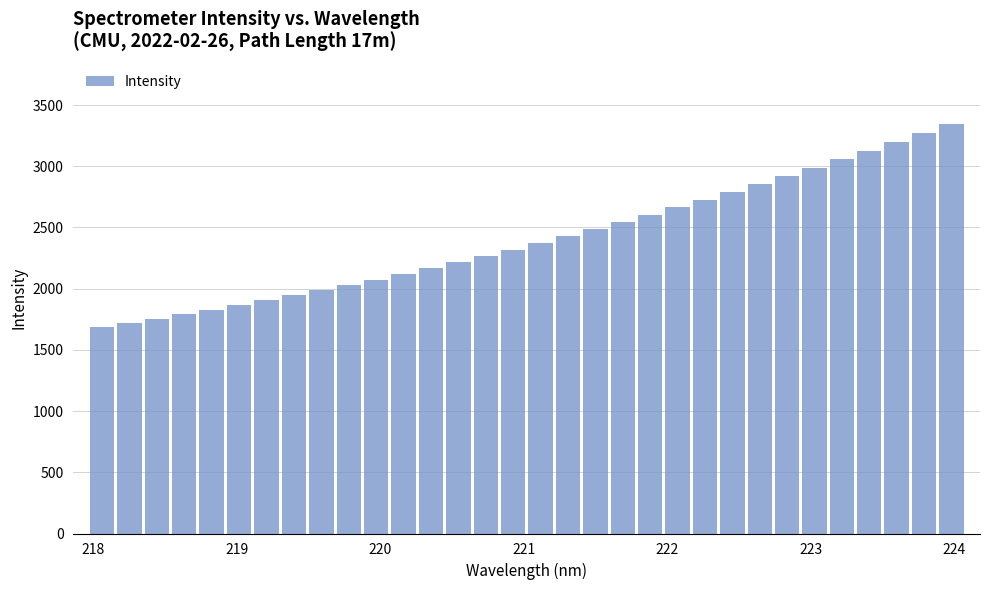

What is the average value?

2408.0